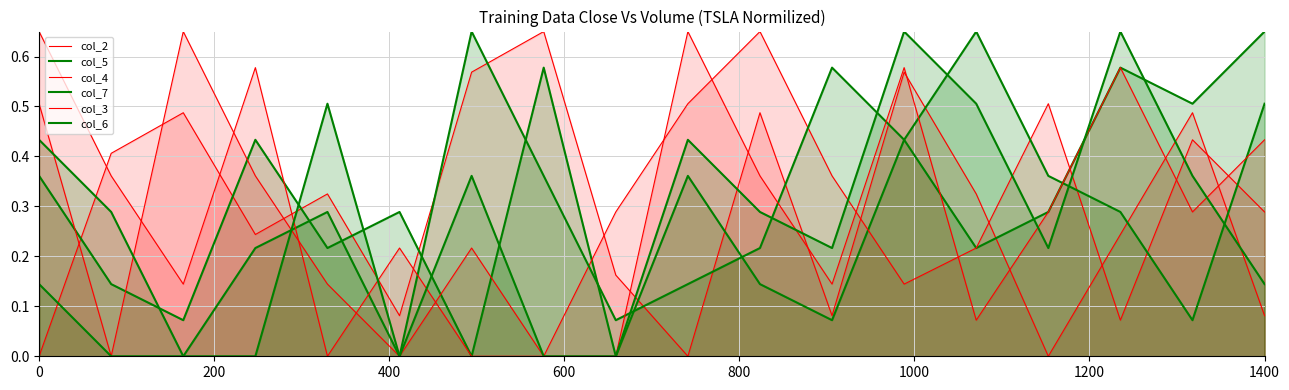

How many data points in col_4 are above 0?

15